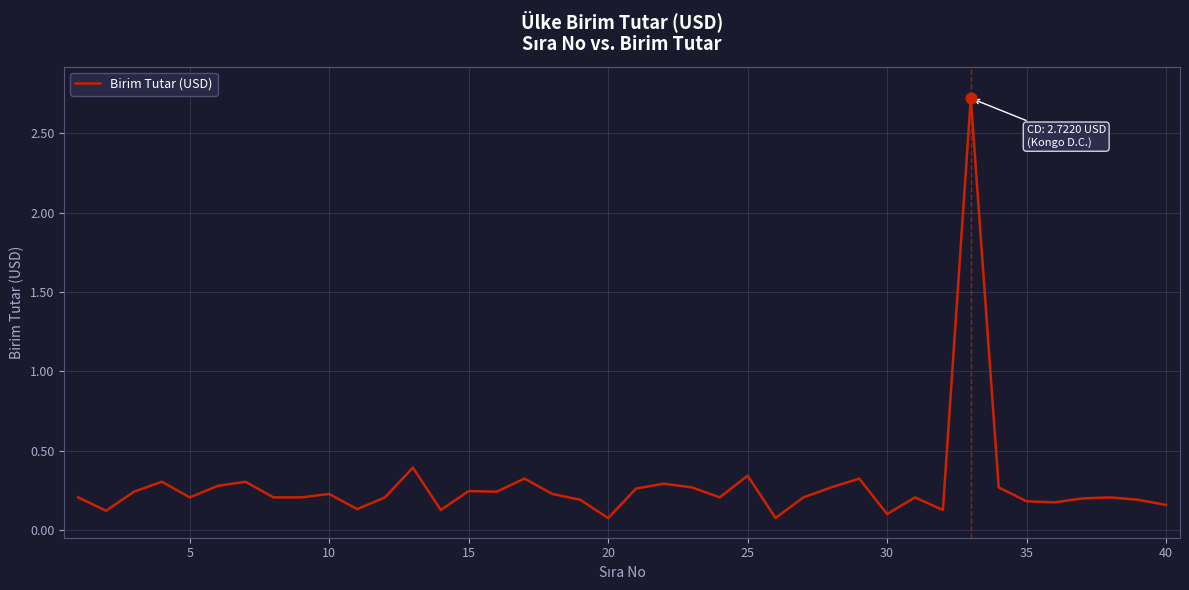

What is the greatest value displayed?

2.7